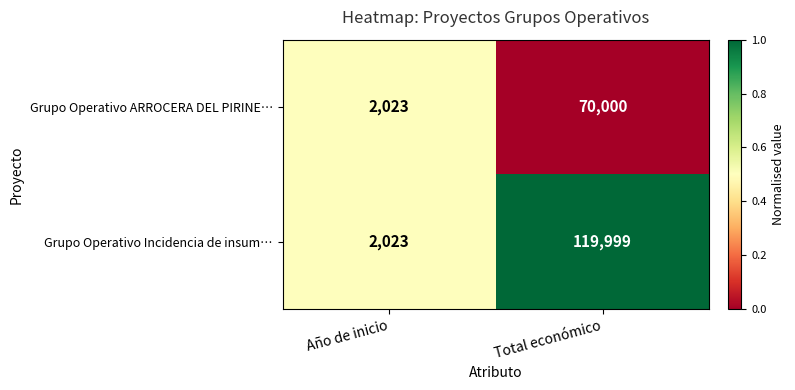

What is the difference between the highest and lowest values at Total económico?

49999